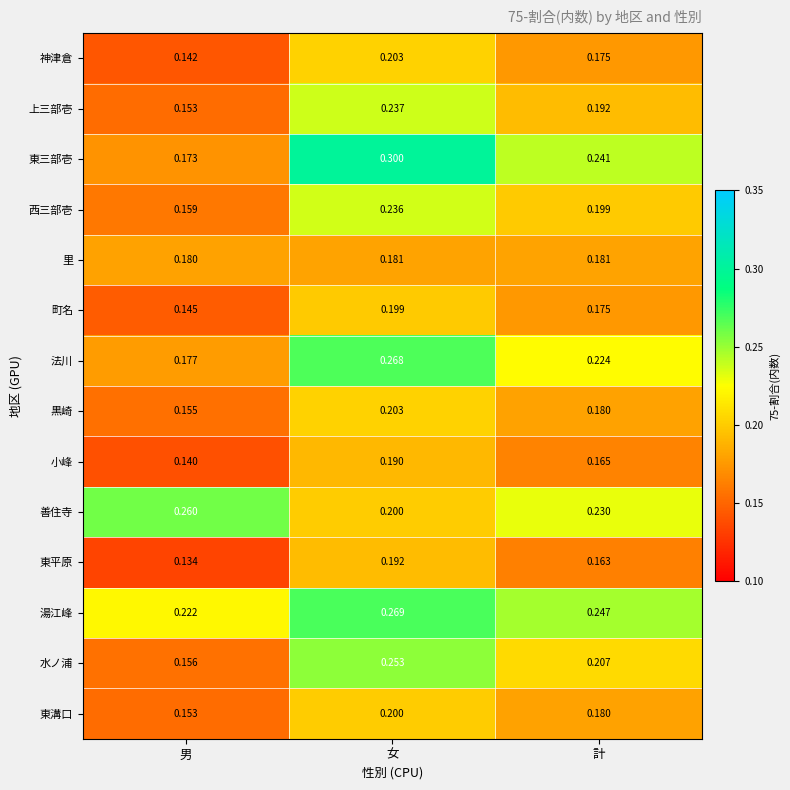

At which label is 上三部壱 closest to 0?

男